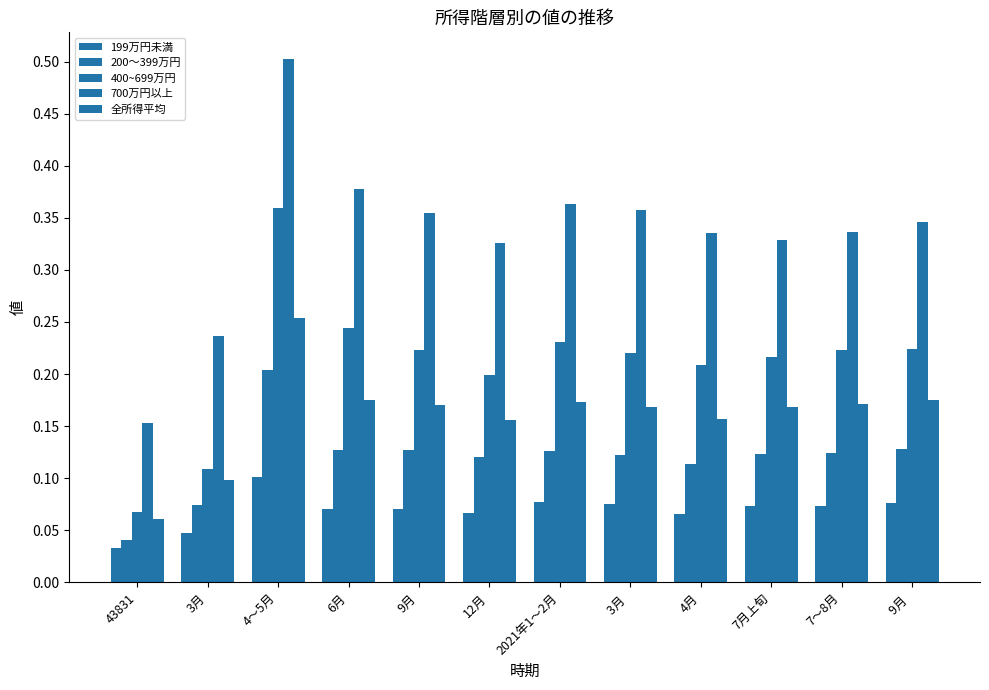

At 7月上旬, list the series in order from smallest to largest.

199万円未満, 200～399万円, 全所得平均, 400~699万円, 700万円以上